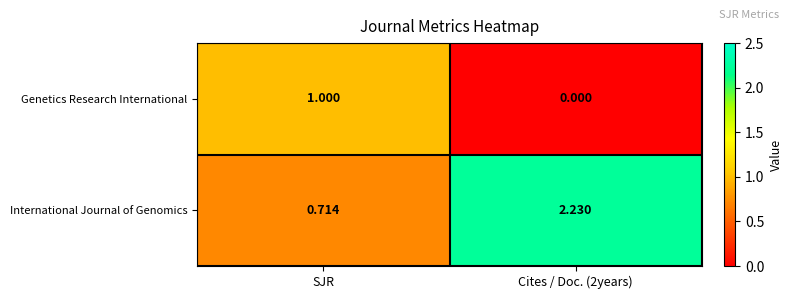

Which series has the largest total across all categories?

International Journal of Genomics